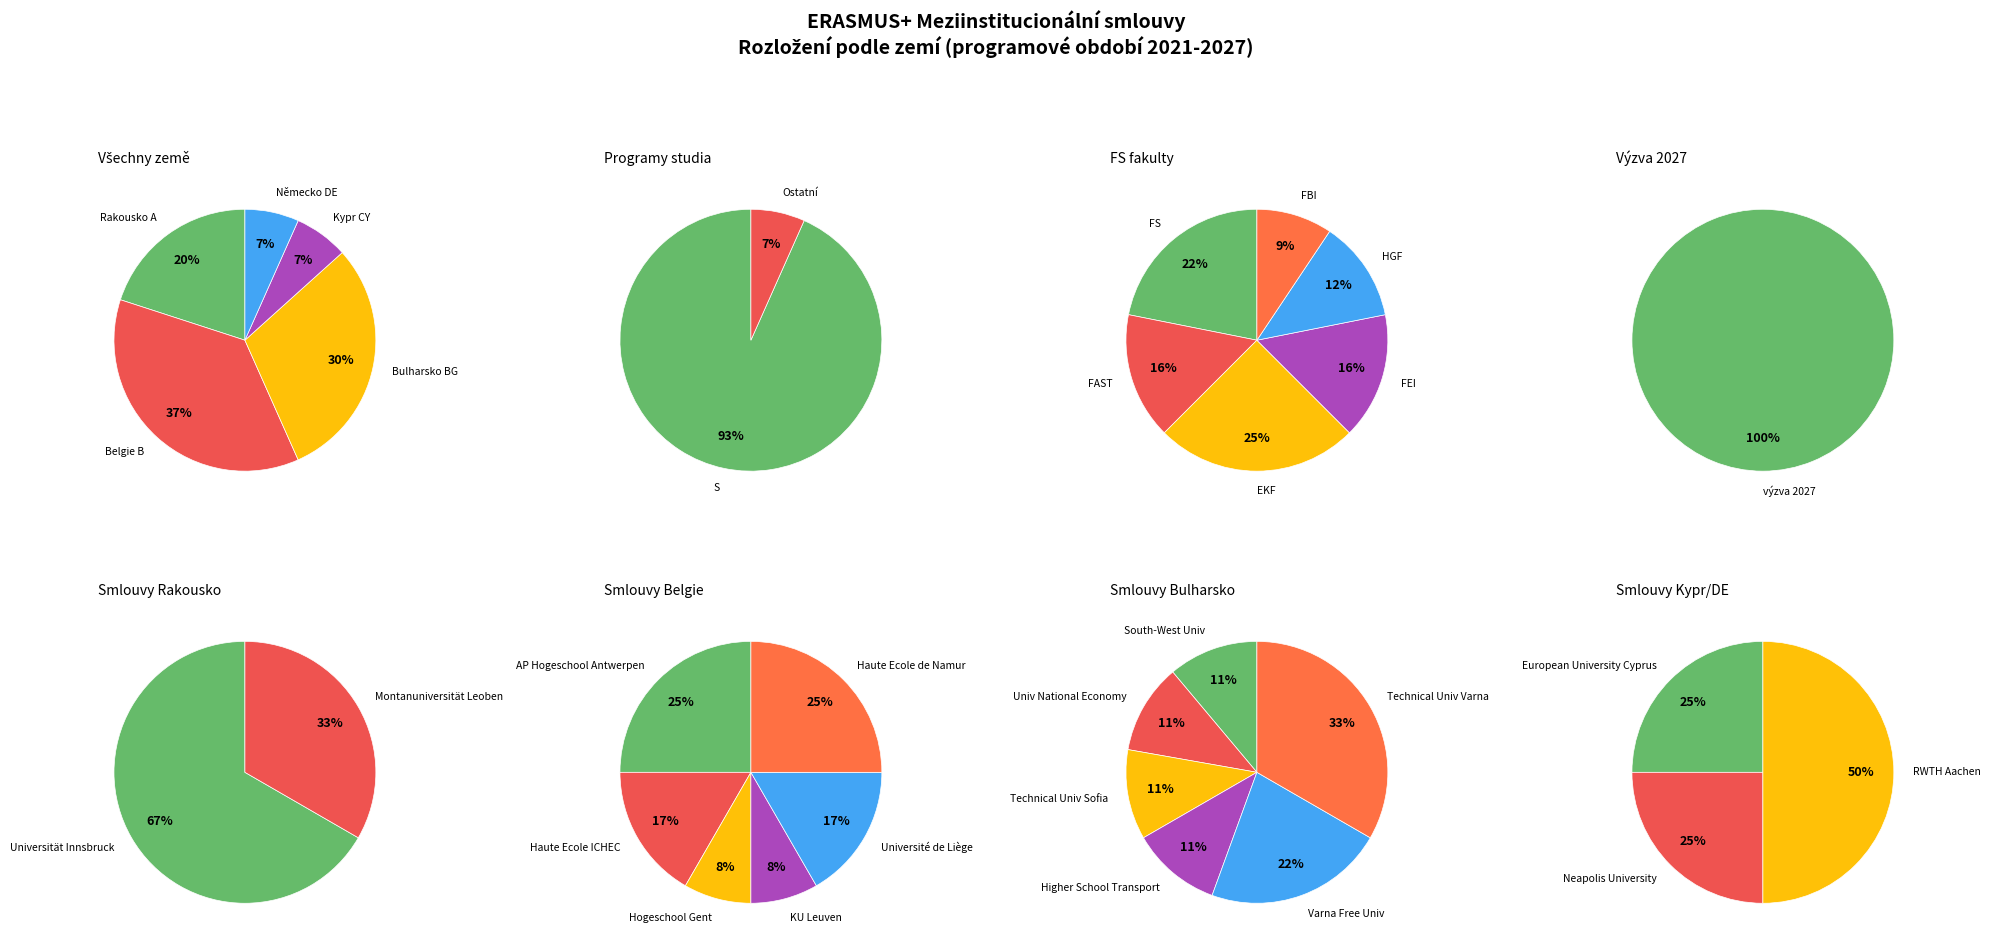

Is the sum of Německo DE and Rakousko A greater than half?

No